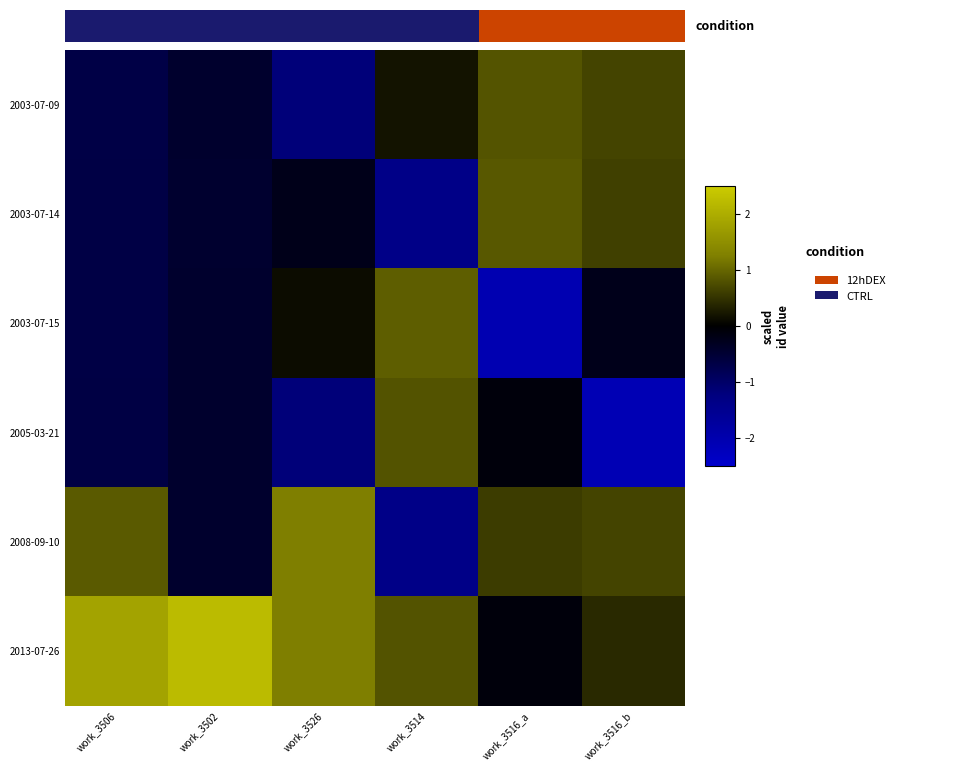

Rank the categories by 2008-09-10 value from highest to lowest.

work_3526, work_3506, work_3516_b, work_3516_a, work_3502, work_3514